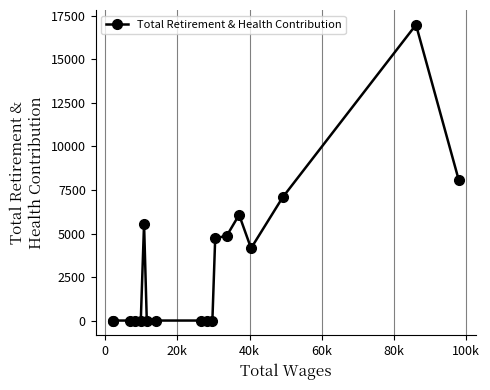

True or false: the data has more than 2 interior local peaks.

True